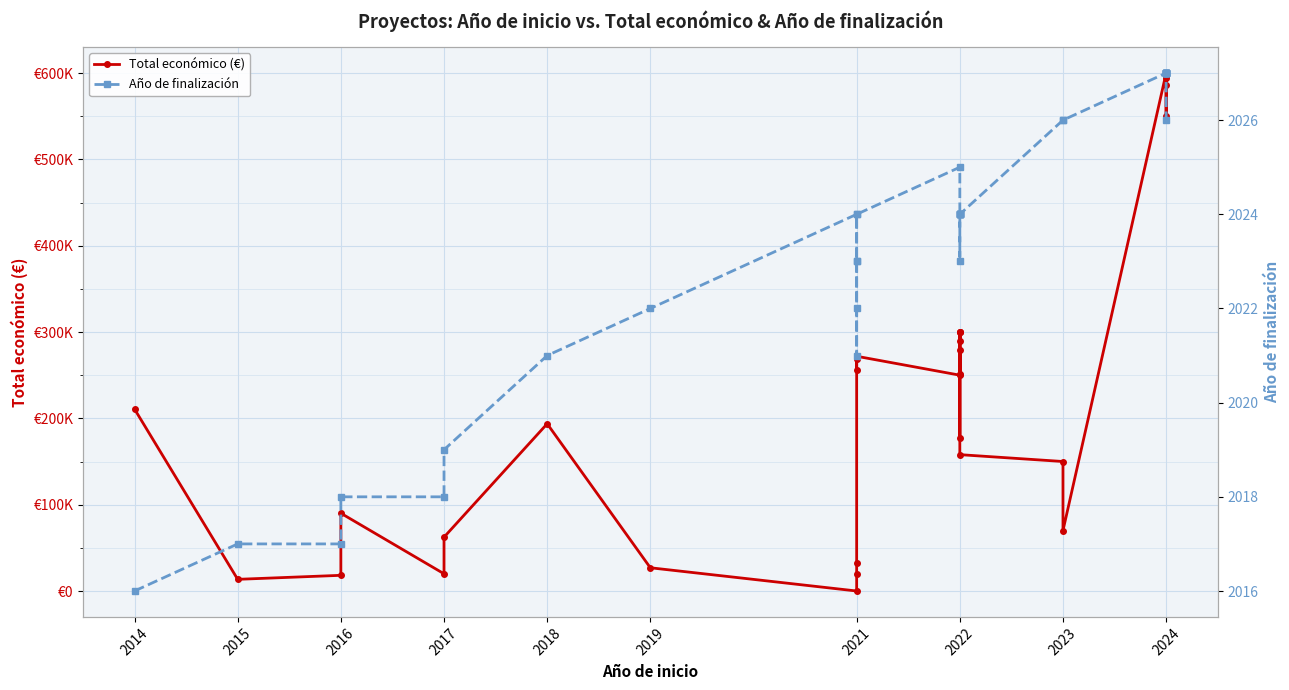

True or false: Año de finalización and Total económico (€) cross at least once.

True